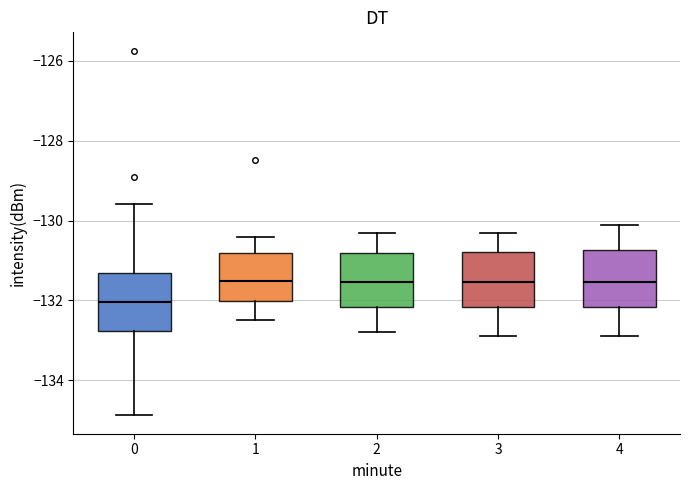

Reading left to right, read every box against the y-axis: the position of its median line, the range the box covers, and the ends of its whiskers. The values are not printed on the chart, so give them approximately, as read against the axis.

0: median -132.0, box -132.8 to -131.4, whiskers -134.8 to -129.6
1: median -131.6, box -132.0 to -130.8, whiskers -132.4 to -130.4
2: median -131.6, box -132.2 to -130.8, whiskers -132.8 to -130.2
3: median -131.6, box -132.2 to -130.8, whiskers -132.8 to -130.2
4: median -131.6, box -132.2 to -130.8, whiskers -132.8 to -130.0